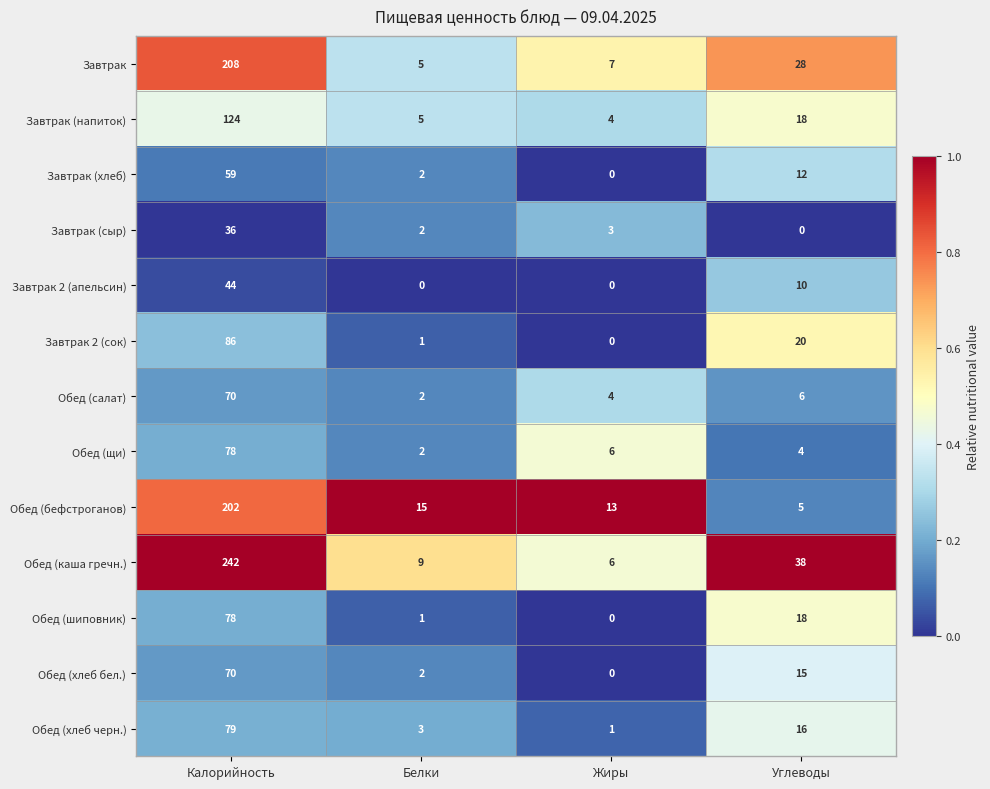

Between Белки and Жиры, which series saw the biggest shift?

Обед (щи)